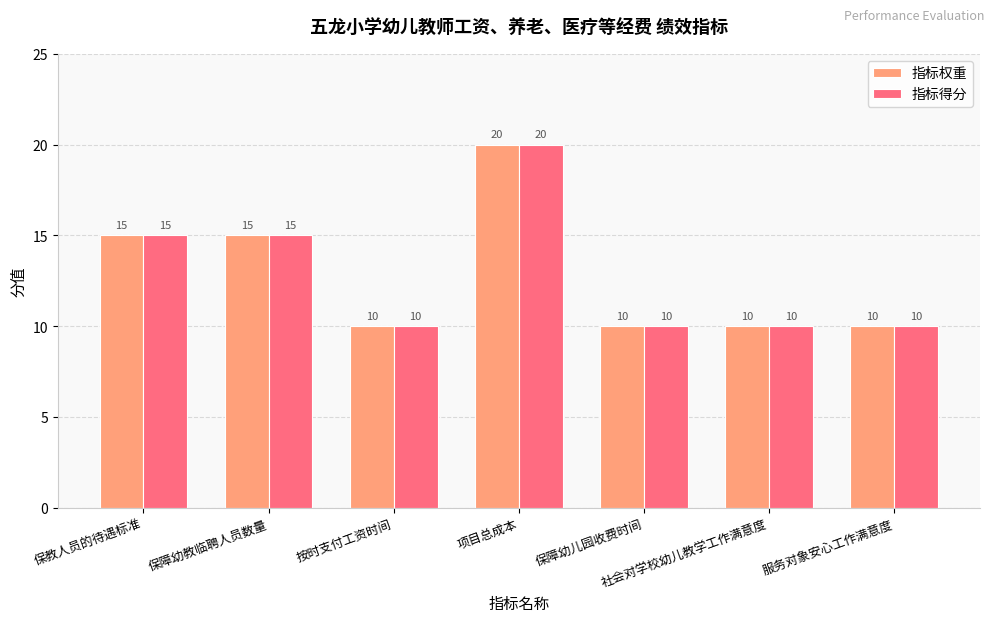

At which category is the sum across all series the highest?

项目总成本